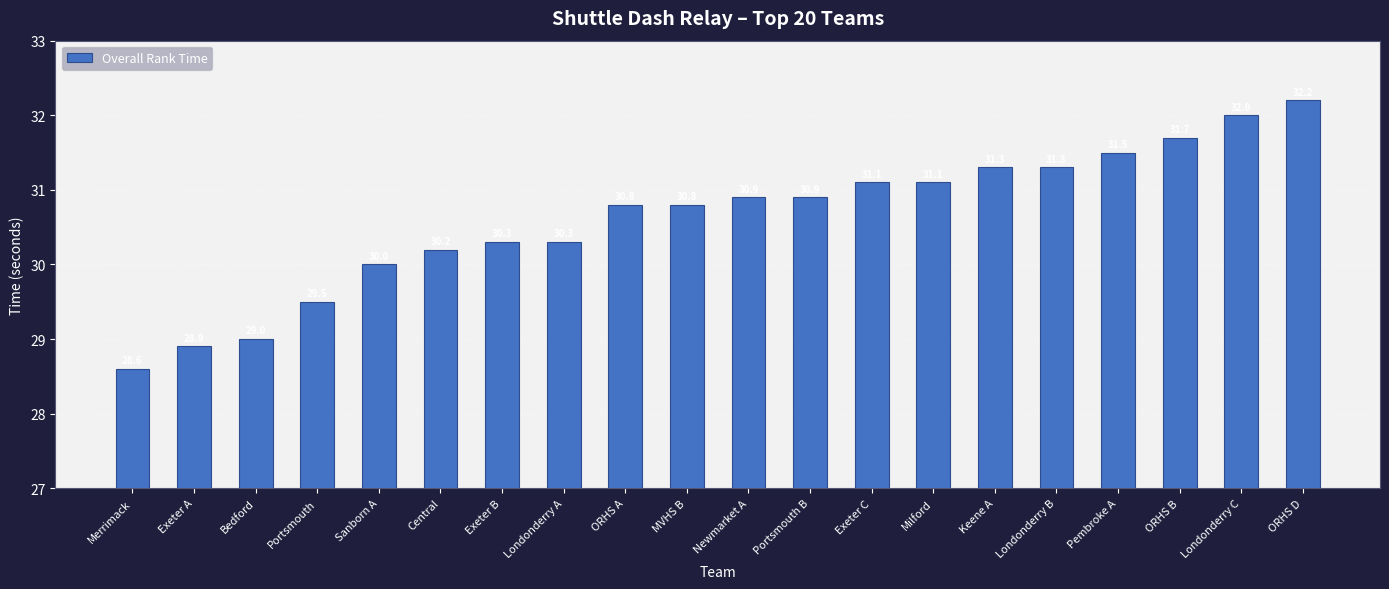

What is the change in value from Sanborn A to Keene A?

+1.3